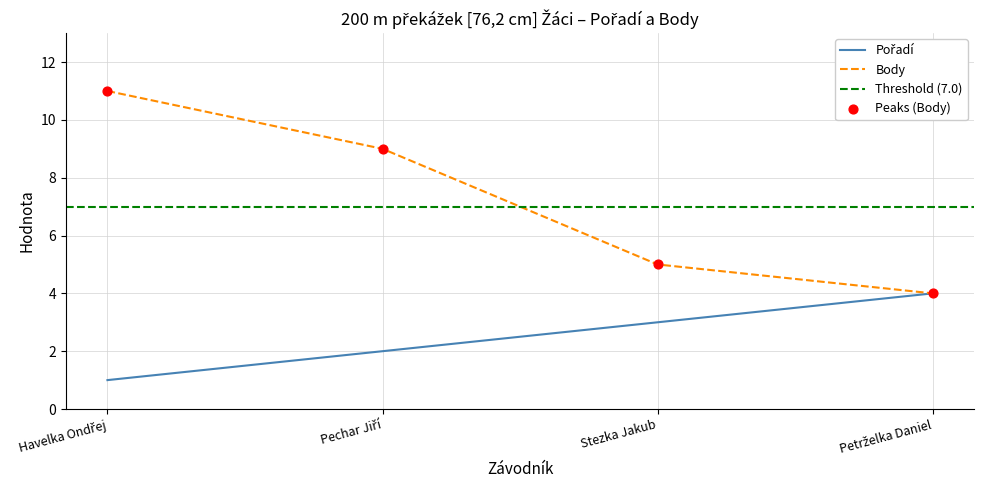

At which category is the sum across all series the highest?

Havelka Ondřej